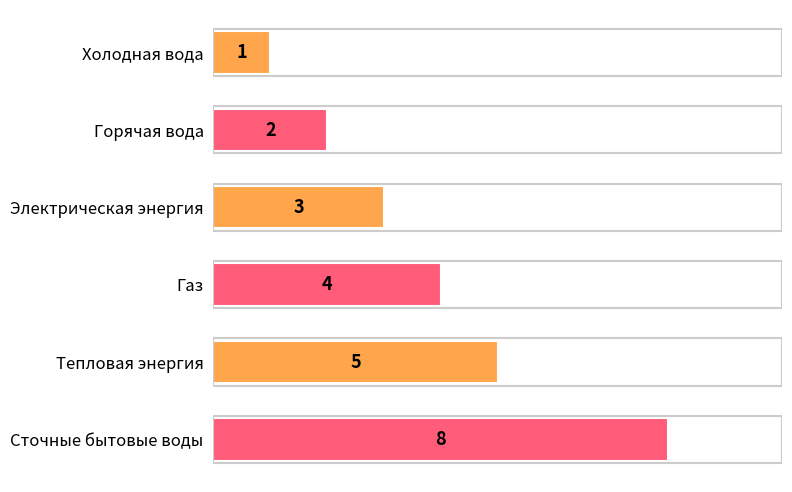

Count the values in the range 2 to 5.

4